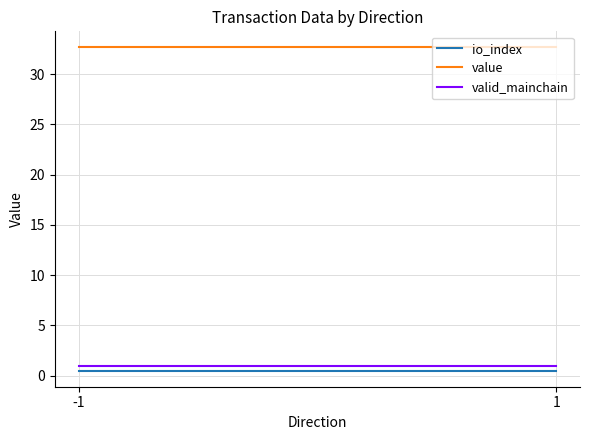

What is the spread (max minus min) of values at -1?

32.2